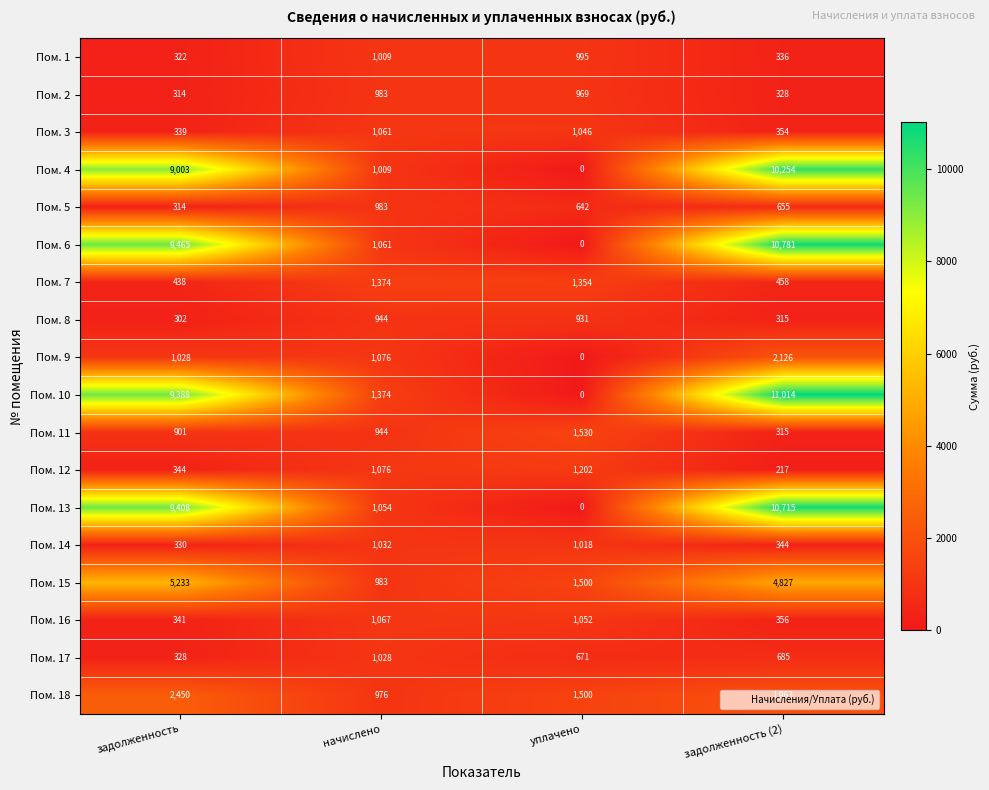

What is the highest value of the Пом. 1 series?

1009